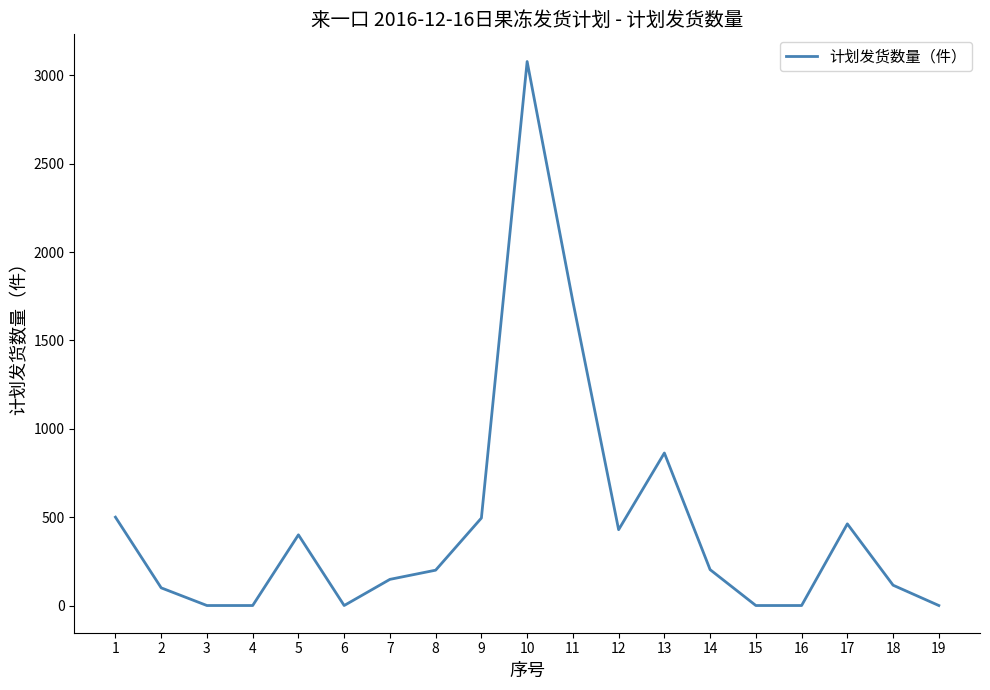

What is the difference between the maximum and minimum values?

3078